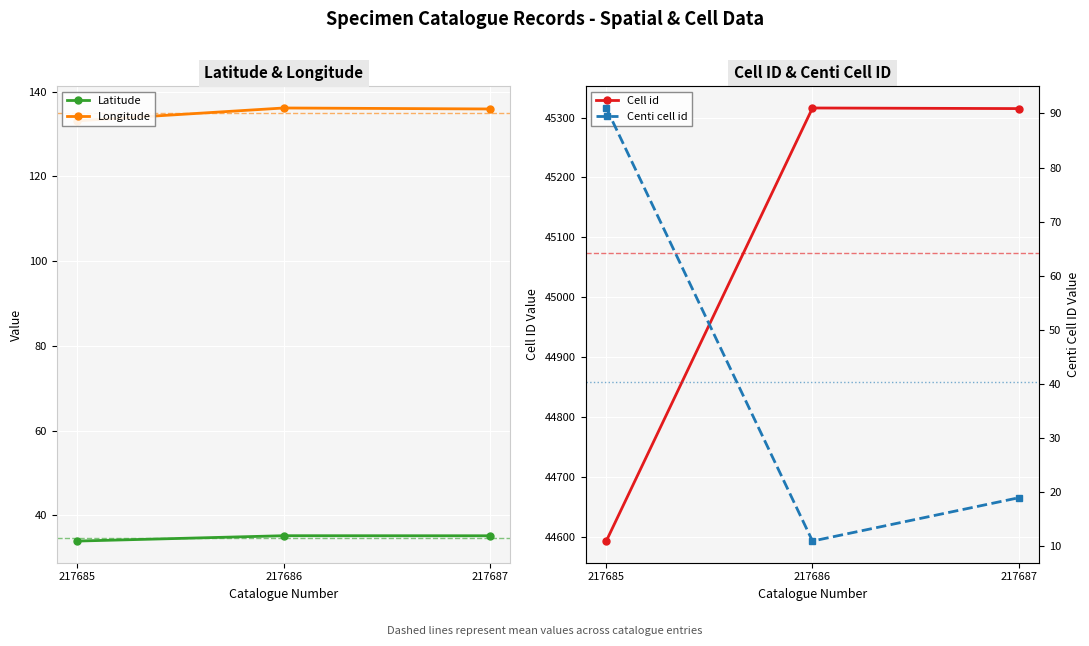

Which series has the largest total across all categories?

Cell id